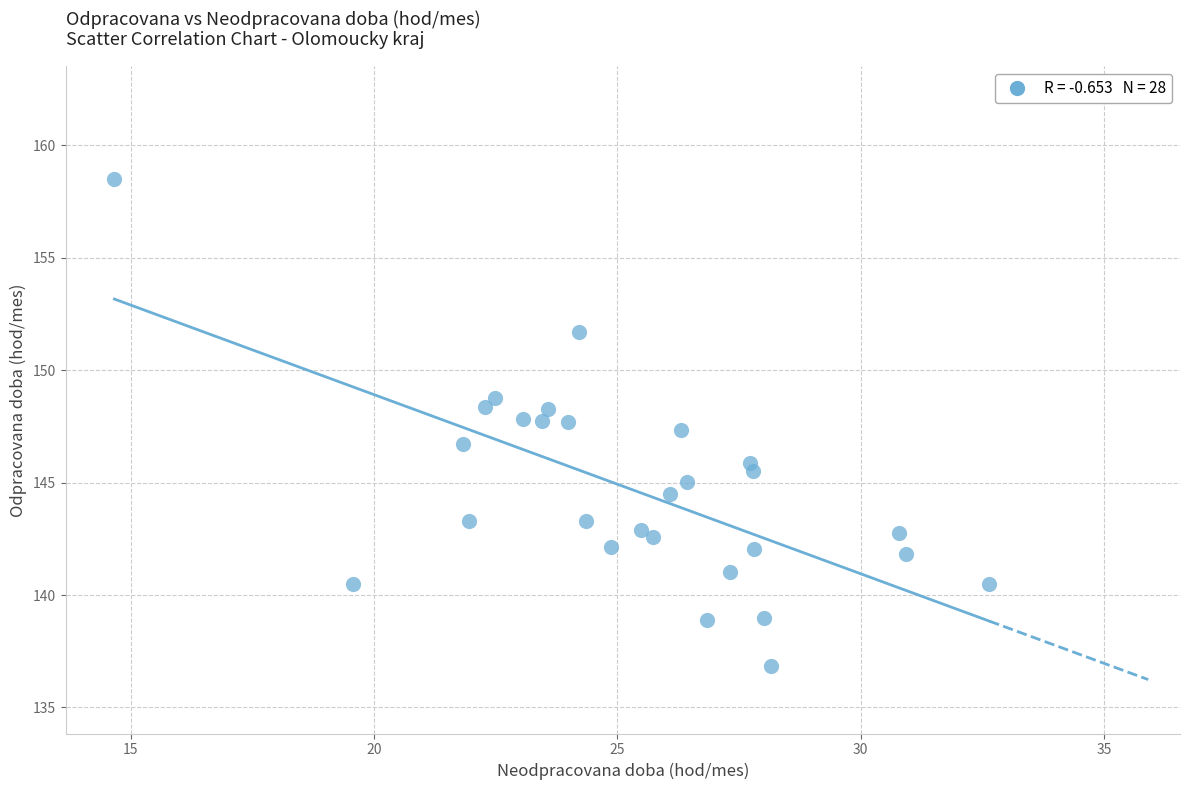

What is the range of Y values (max minus min)?

21.7